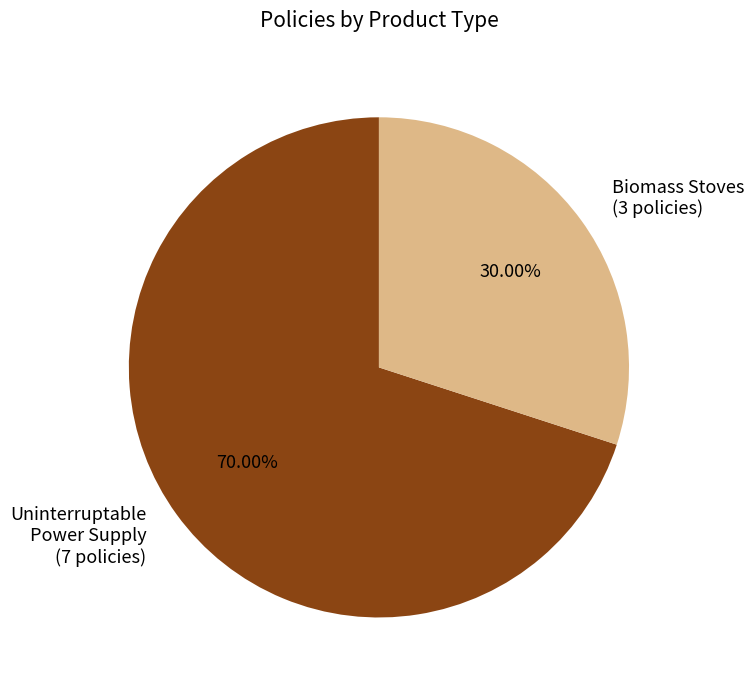

Which slice represents more than half of the pie?

Uninterruptable Power Supply (7 policies)